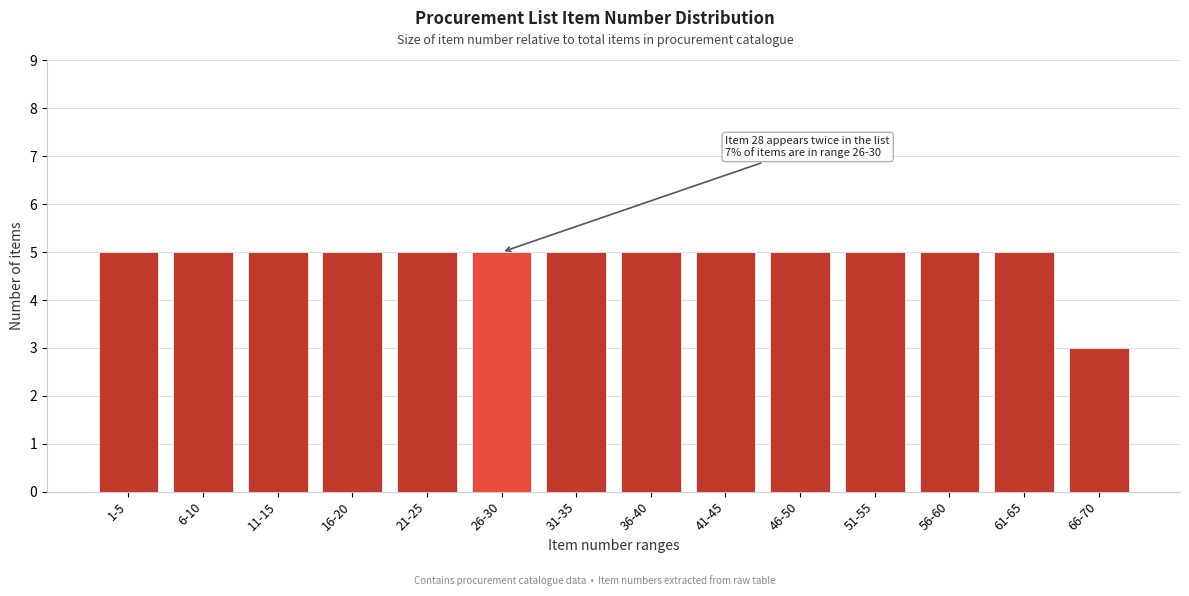

Reading right to left, list all the values displayed in this chart.

66-70=3	61-65=5	56-60=5	51-55=5	46-50=5	41-45=5	36-40=5	31-35=5	26-30=5	21-25=5	16-20=5	11-15=5	6-10=5	1-5=5